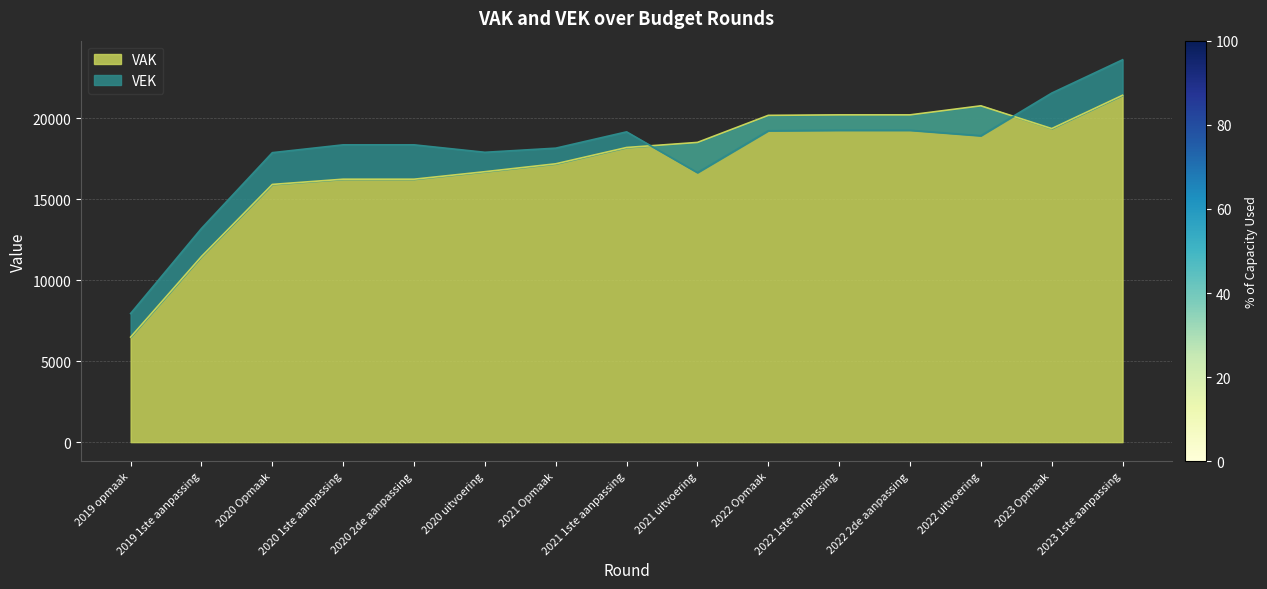

Where is VEK nearest to the value 15784?

2021 uitvoering